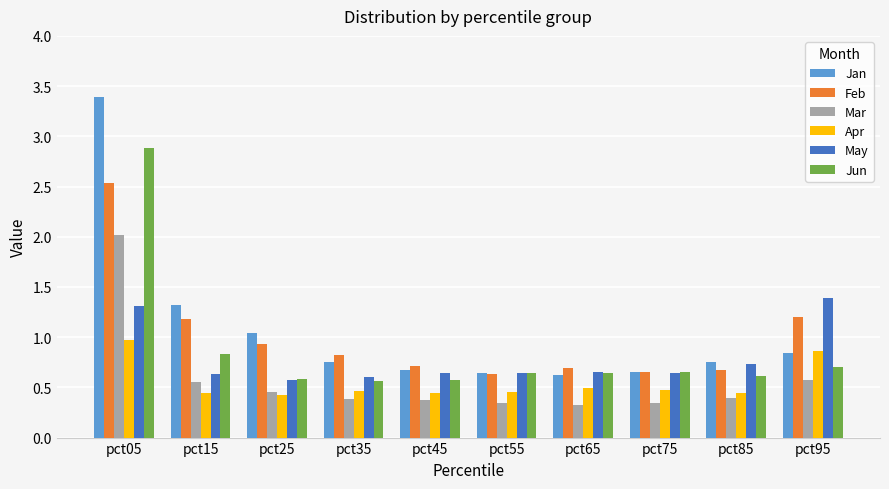

At how many categories does at least one series exceed 2?

1